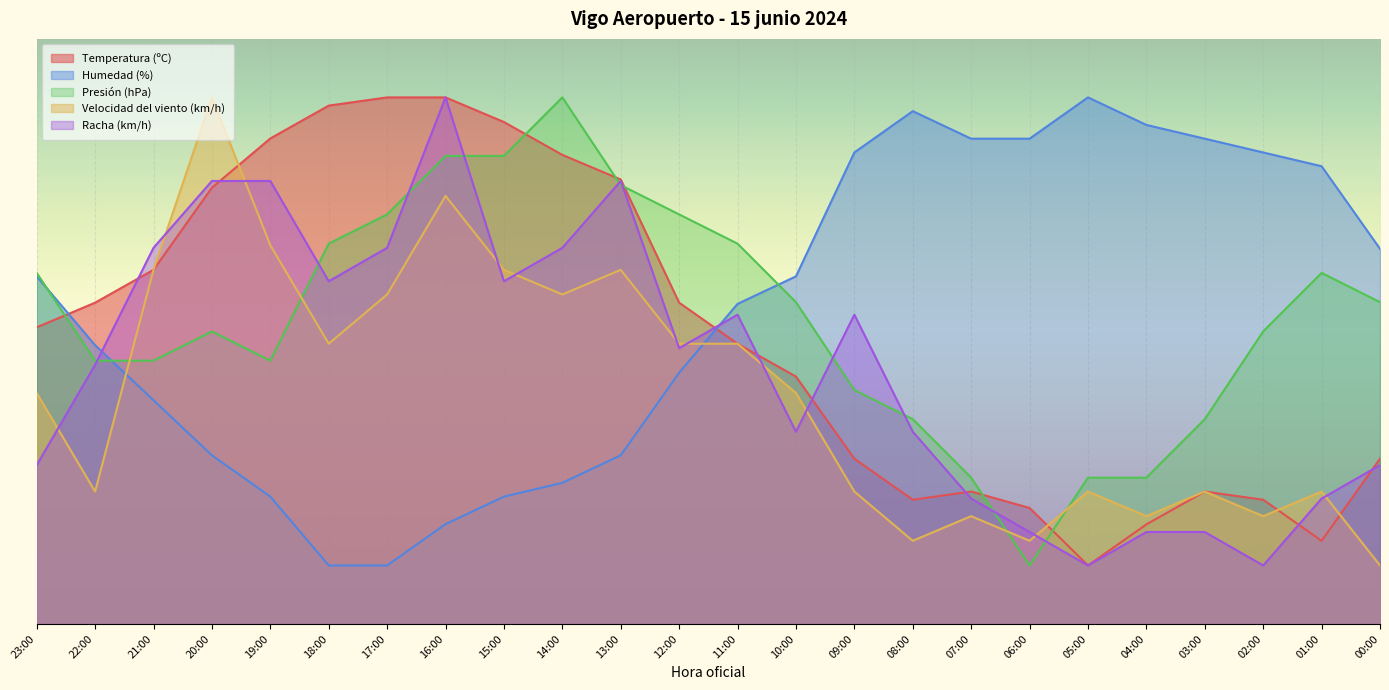

How many interior local valleys does the Racha (km/h) series have?

6